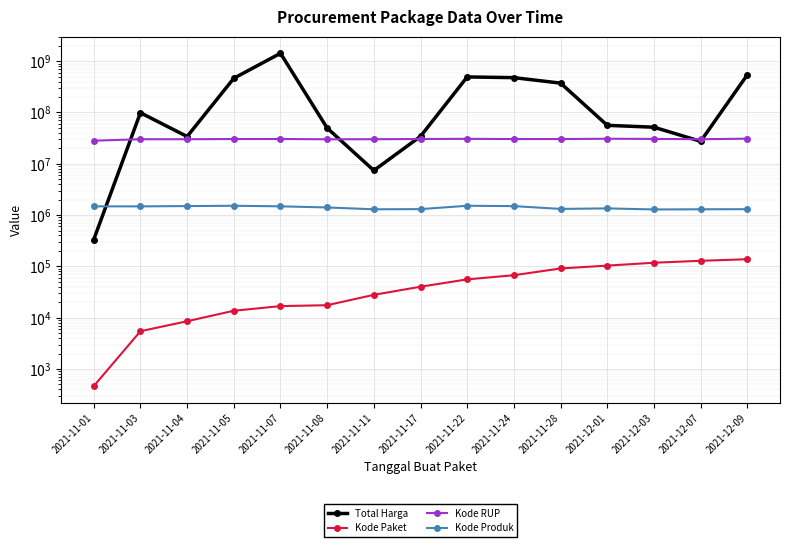

Which series changed the most between 2021-11-03 and 2021-11-04?

Total Harga